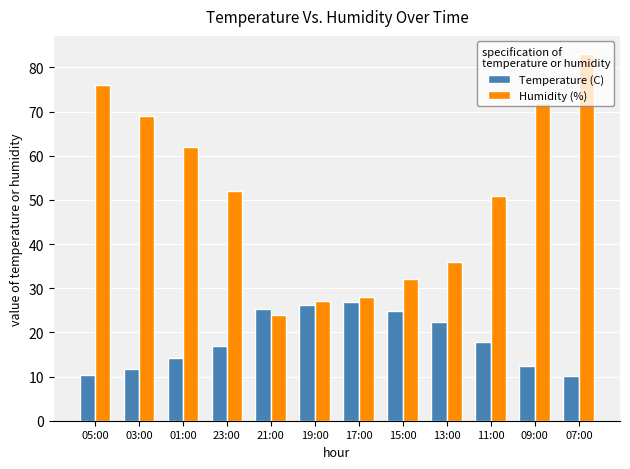

What is the total value across all series at 19:00?

53.1